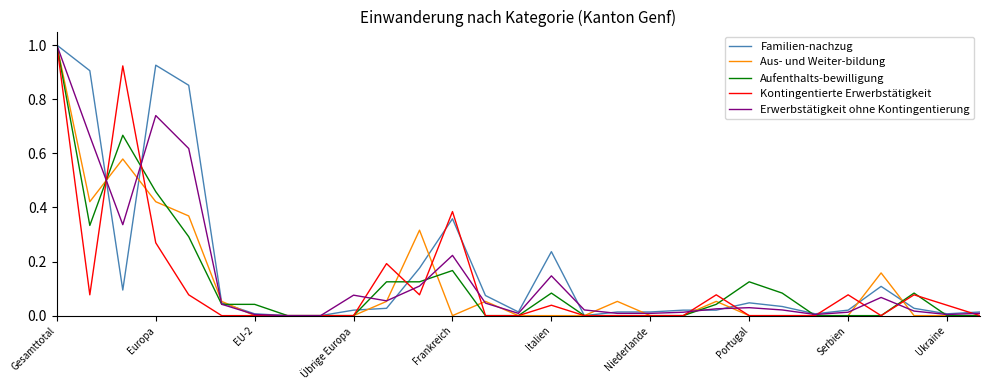

What is the maximum value for Familien-nachzug?

1.0